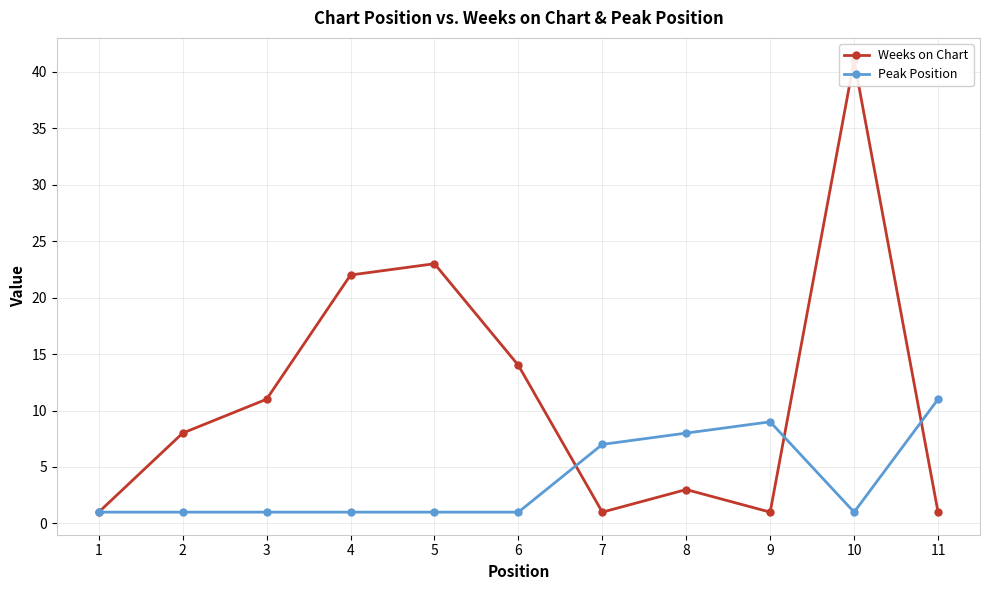

What is the average value of the Weeks on Chart series?

11